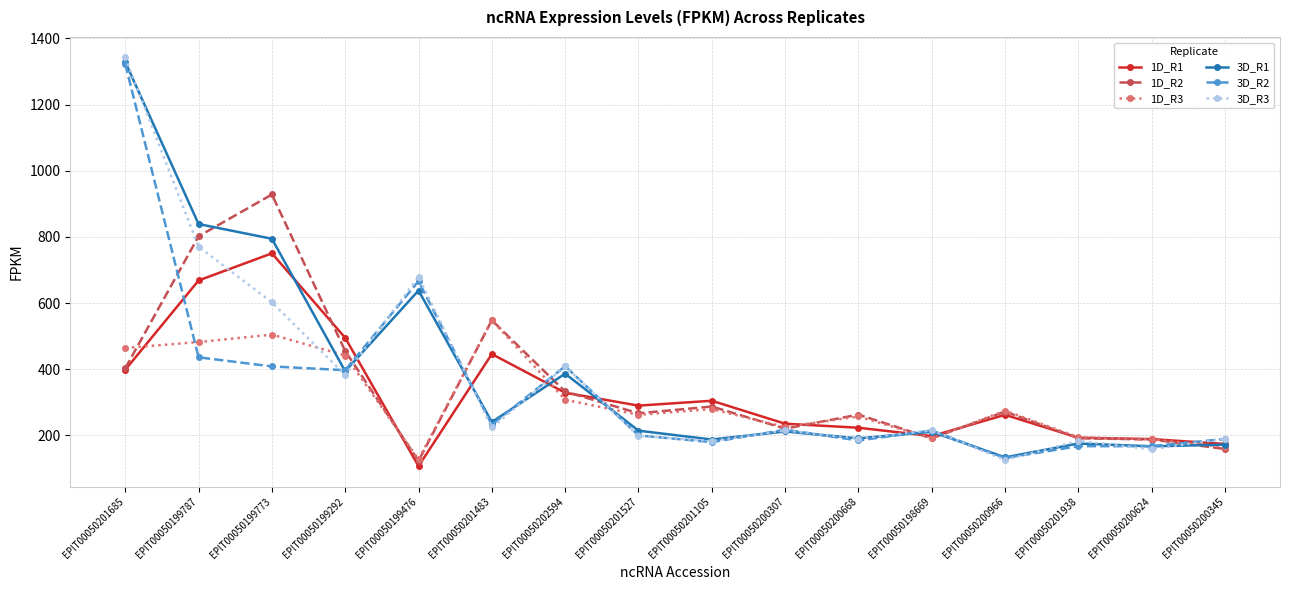

True or false: 1D_R2 has more than 0 interior local peaks.

True